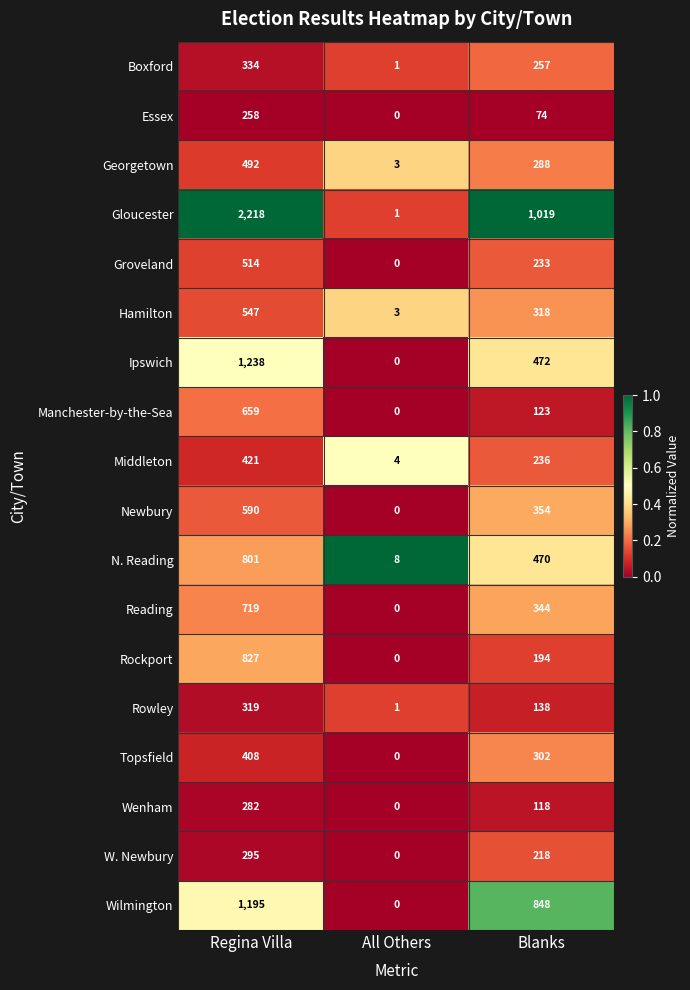

Rank the series at Regina Villa from highest to lowest value.

Gloucester, Ipswich, Wilmington, Rockport, N. Reading, Reading, Manchester-by-the-Sea, Newbury, Hamilton, Groveland, Georgetown, Middleton, Topsfield, Boxford, Rowley, W. Newbury, Wenham, Essex